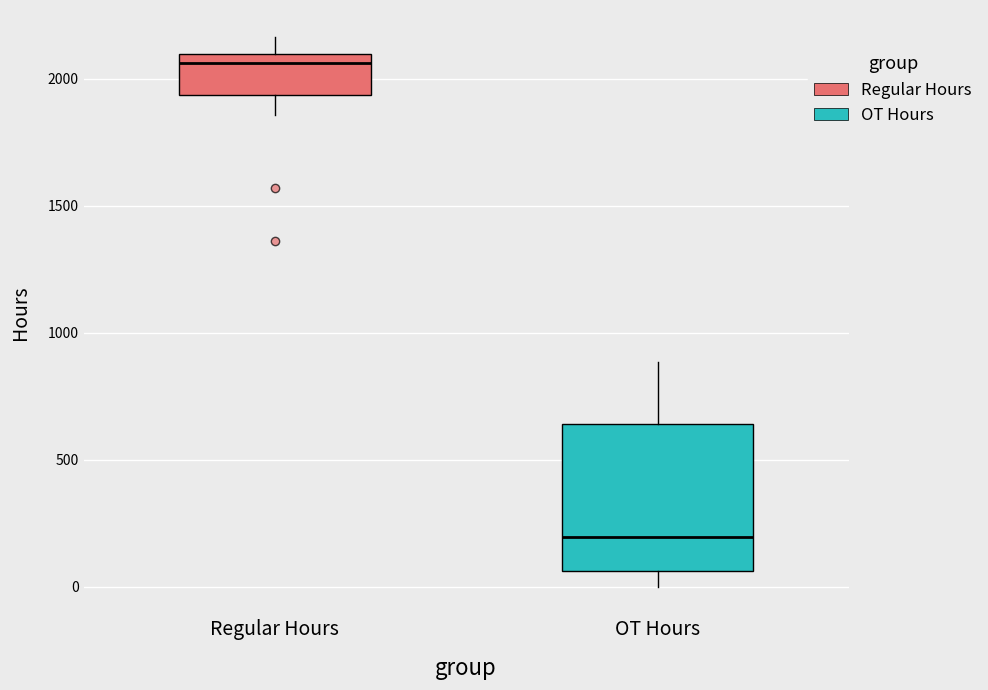

Where is the lower edge of the box for OT Hours on the y-axis? The values are not printed on the chart, so give them approximately, as read against the axis.

50